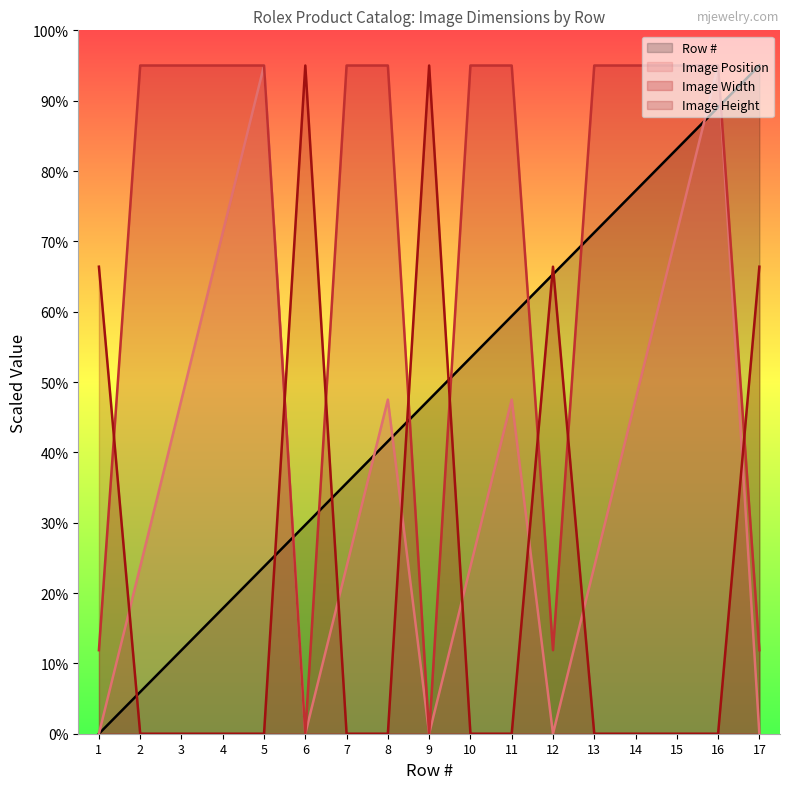

Is it true that Image Position equals 0.0 at 1?

True